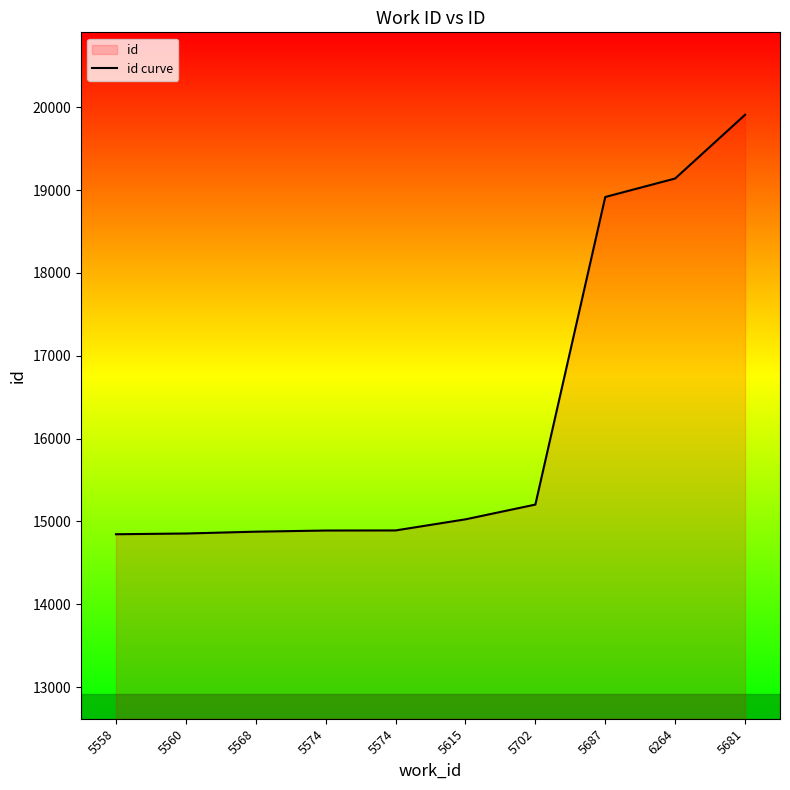

Count the number of categories in the chart.

10